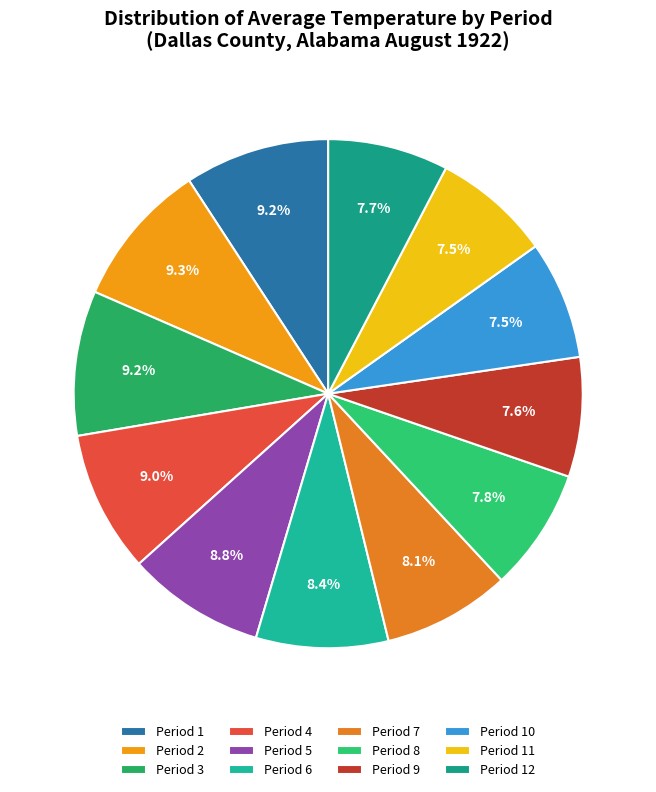

How many segments does this pie chart have?

12